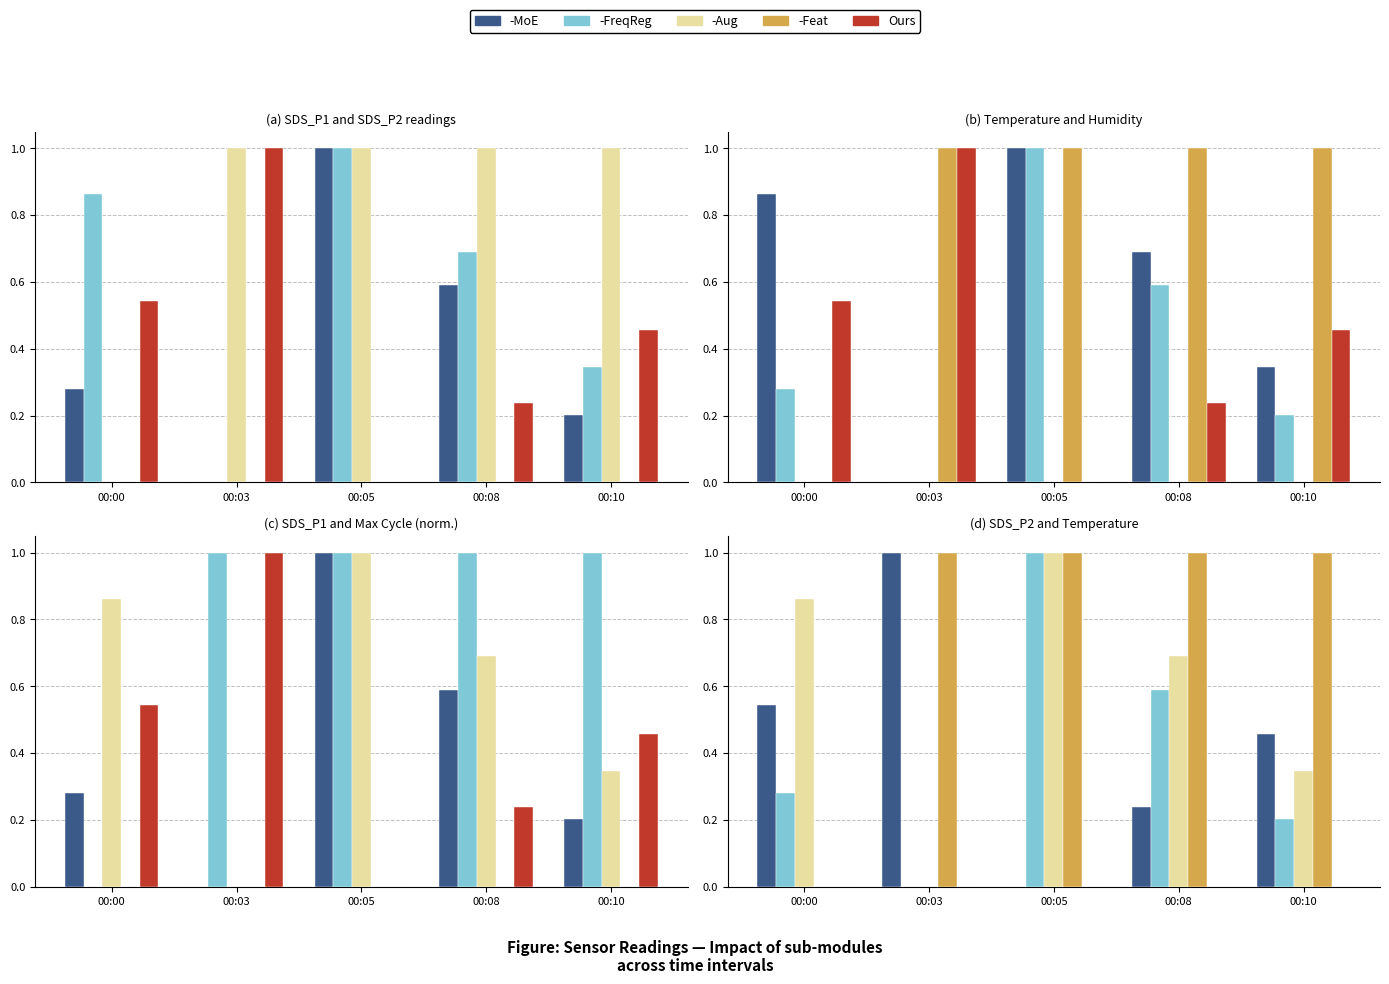

How many data points in -FreqReg are above 0?

4